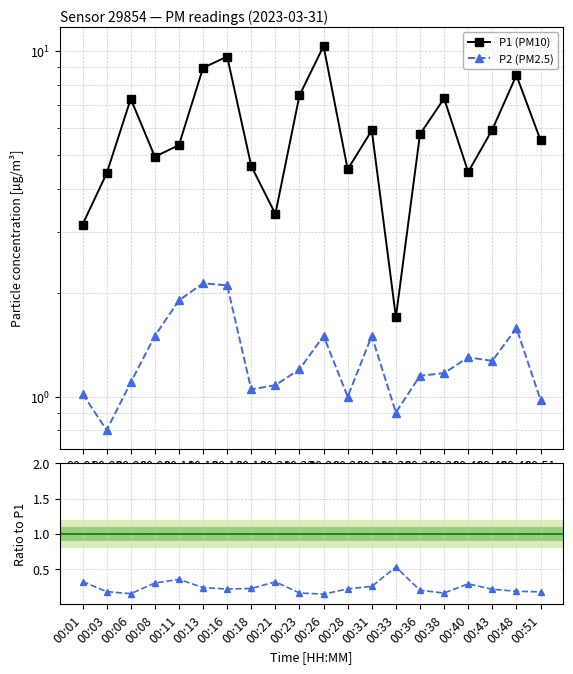

What are all the series names shown in the legend?

P1, P2